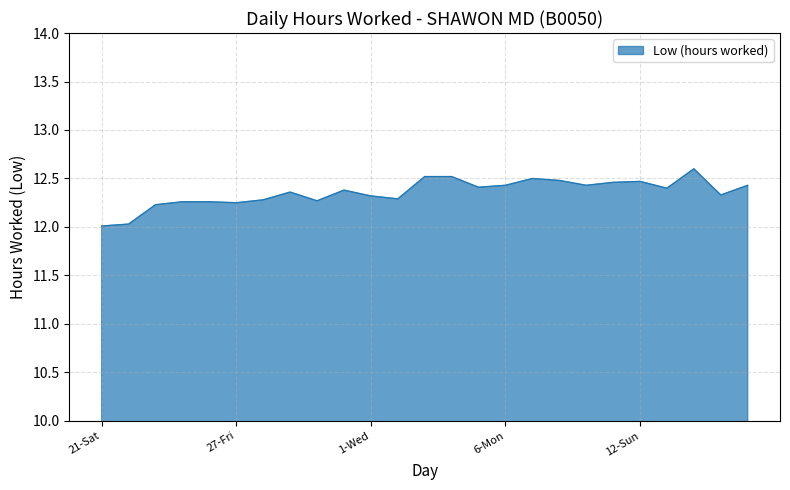

Does the chart have visible grid lines?

Yes